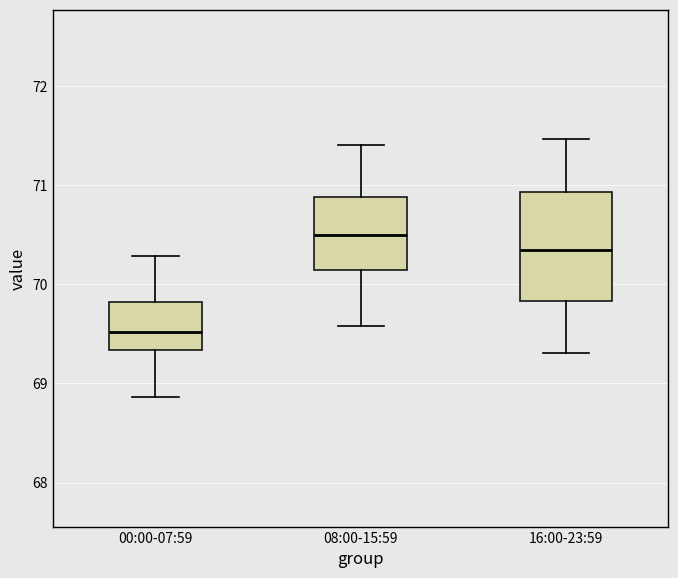

Which box is the tallest, from its lower edge to its upper edge?

16:00-23:59